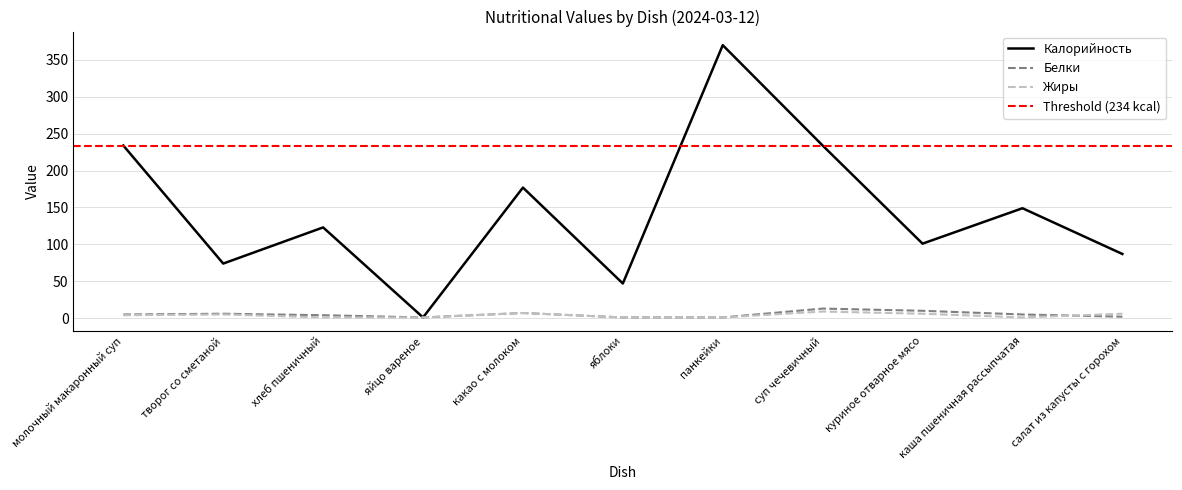

Is this an area chart (filled region under the line)?

No